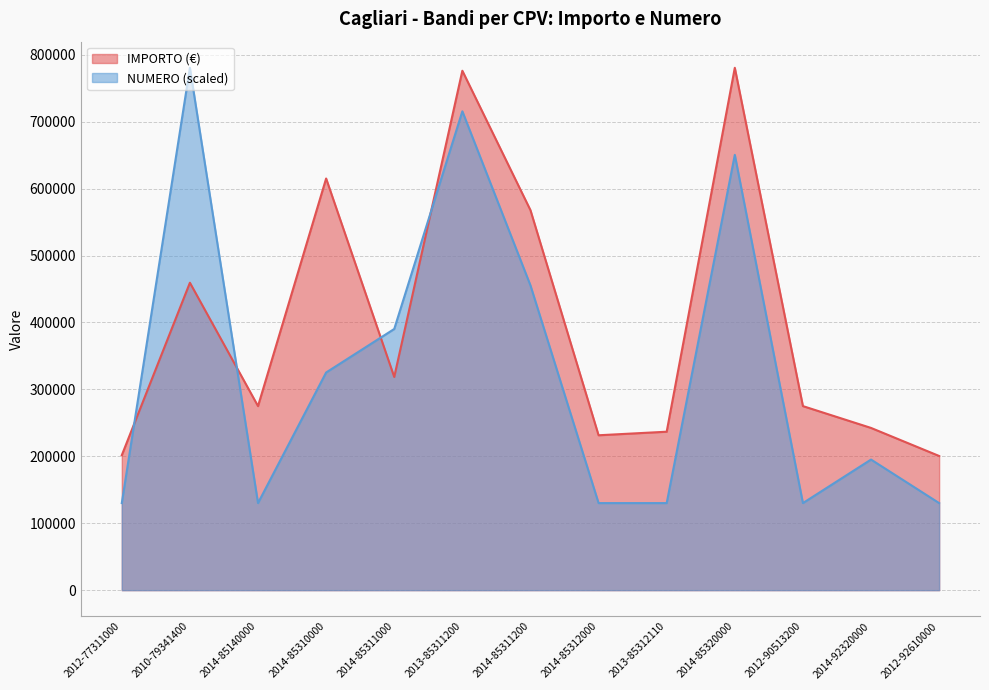

What is the maximum value for IMPORTO (€)?

780506.1